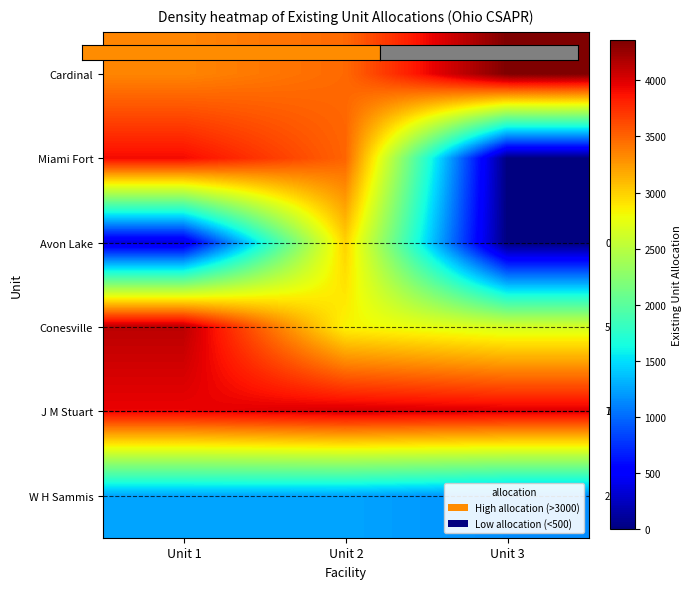

Is it true that W H Sammis equals 1254 at Unit 2?

True